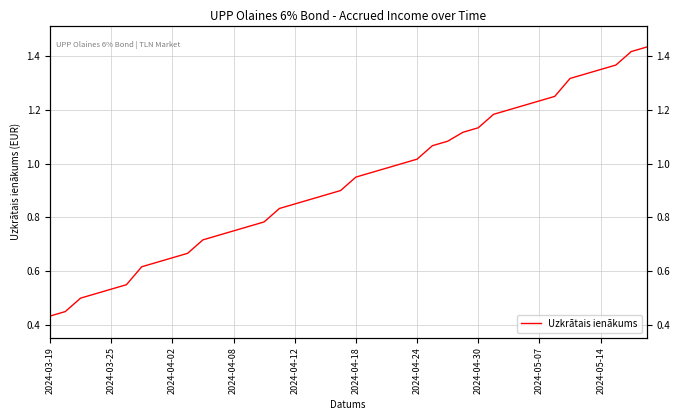

Is it true that the value at 29 is 0.7?

False